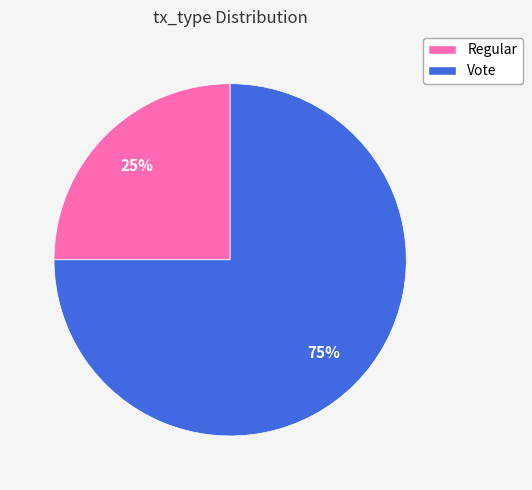

Which has a higher value, Regular or Vote?

Vote